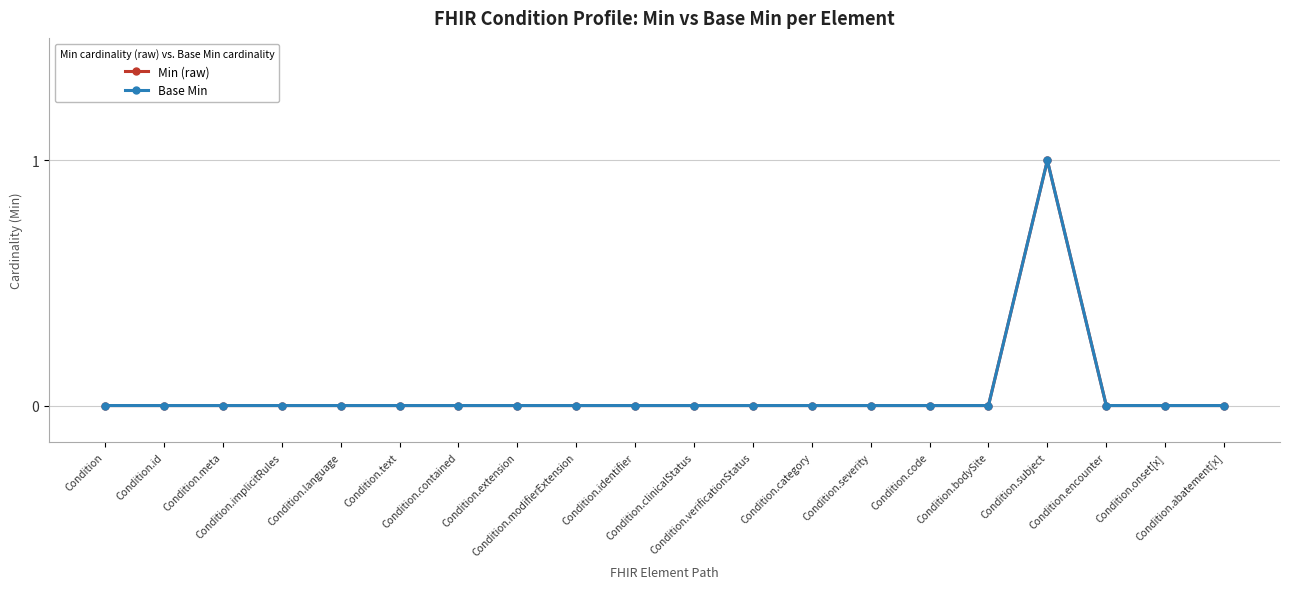

Is this an area chart (filled region under the line)?

No